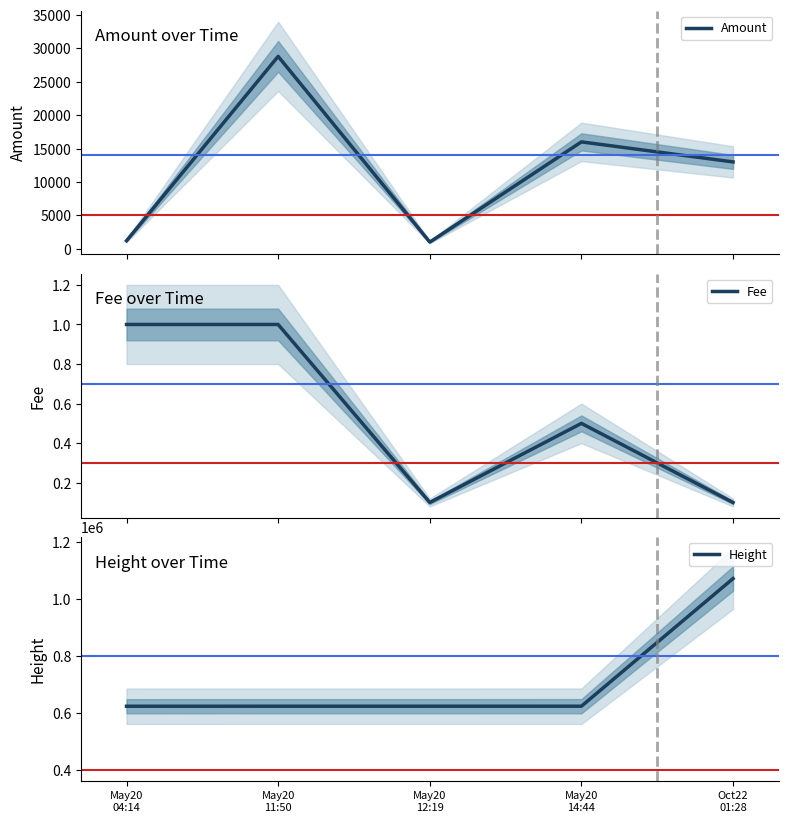

Where is the first local minimum for Fee?

May20
12:19